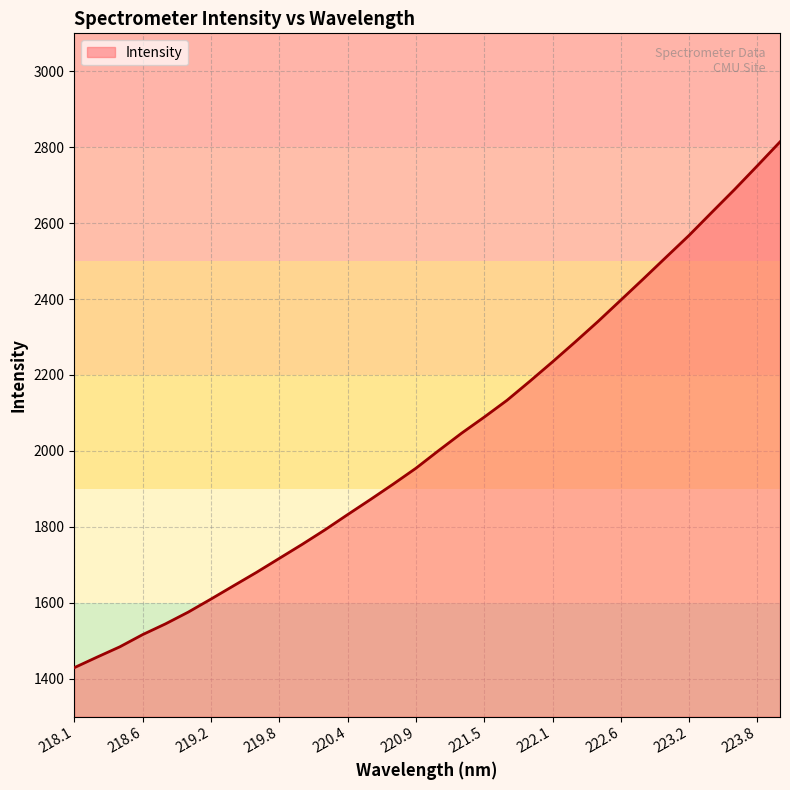

Does the chart display data point markers on the line(s)?

No